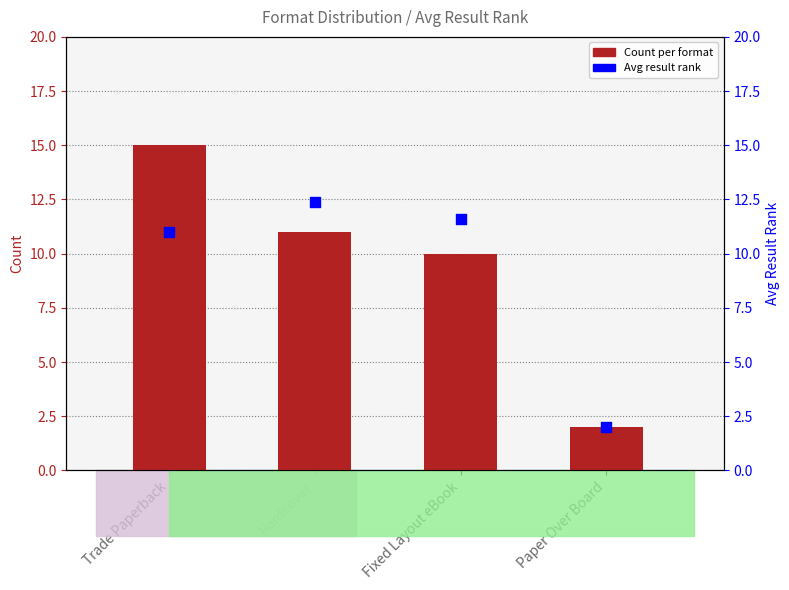

Which series contains the lowest Y value?

Count